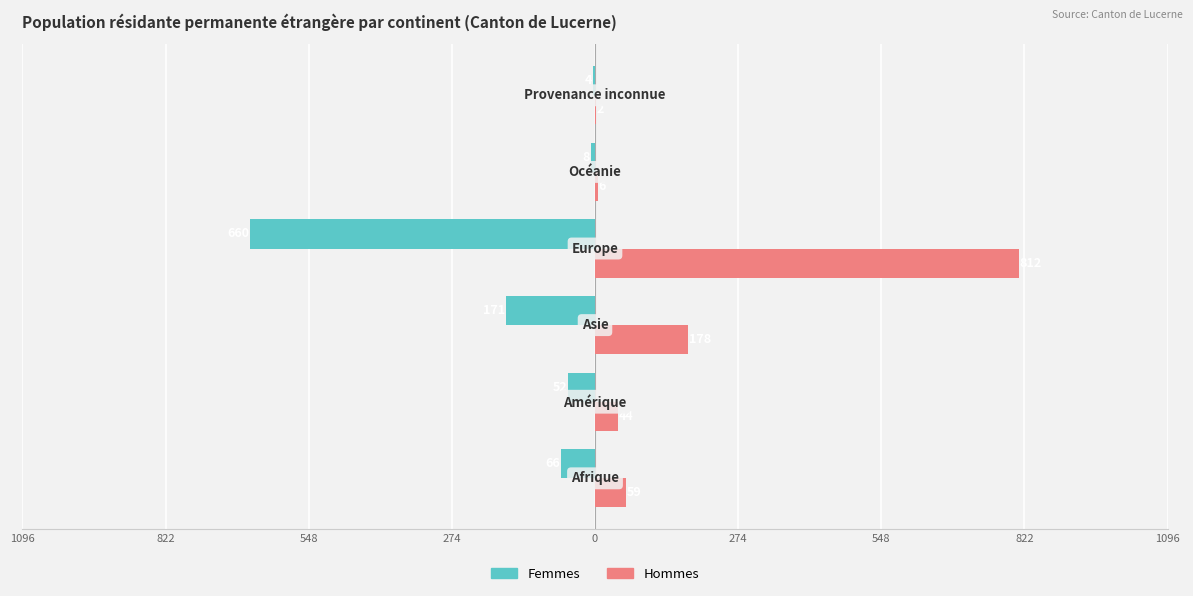

What are all the series names shown in the legend?

Femmes, Hommes